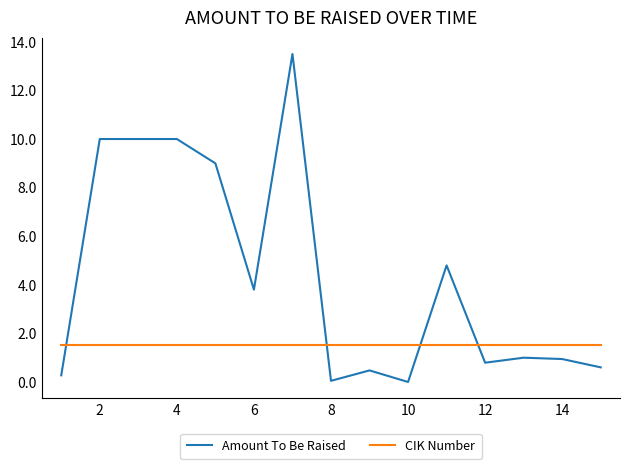

Which series has the largest total across all categories?

Amount To Be Raised